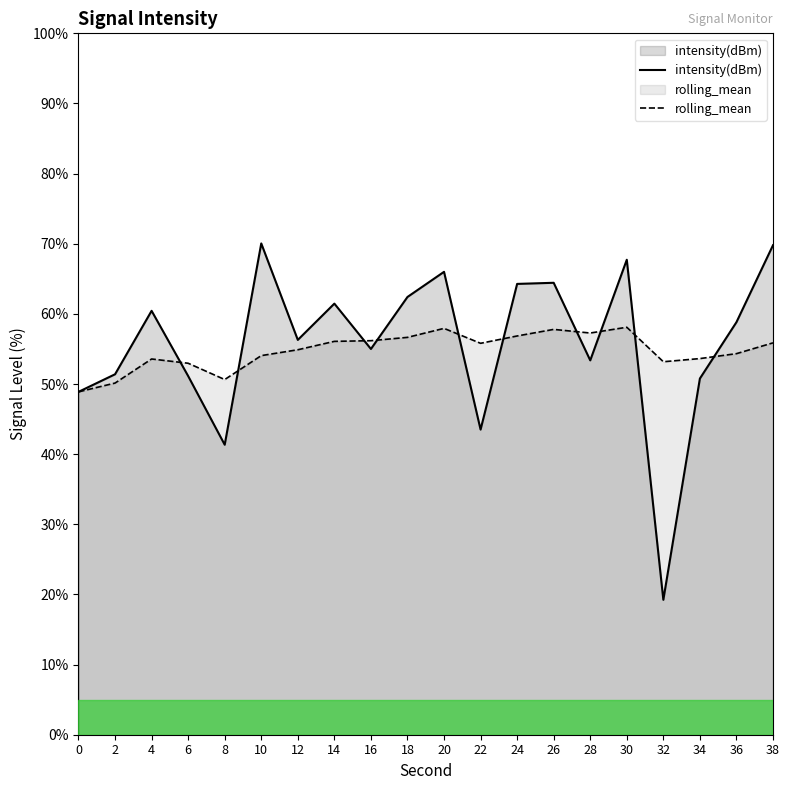

In intensity(dBm), how many points are lower than both neighbors (excluding endpoints)?

6